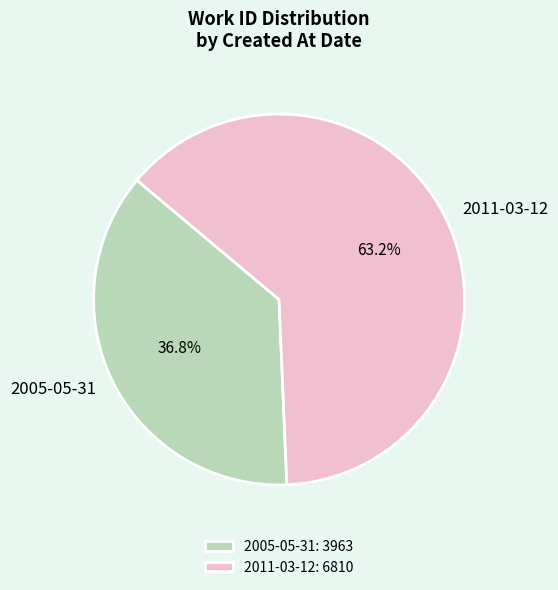

What is the total percentage of 2005-05-31 and 2011-03-12?

100.0%